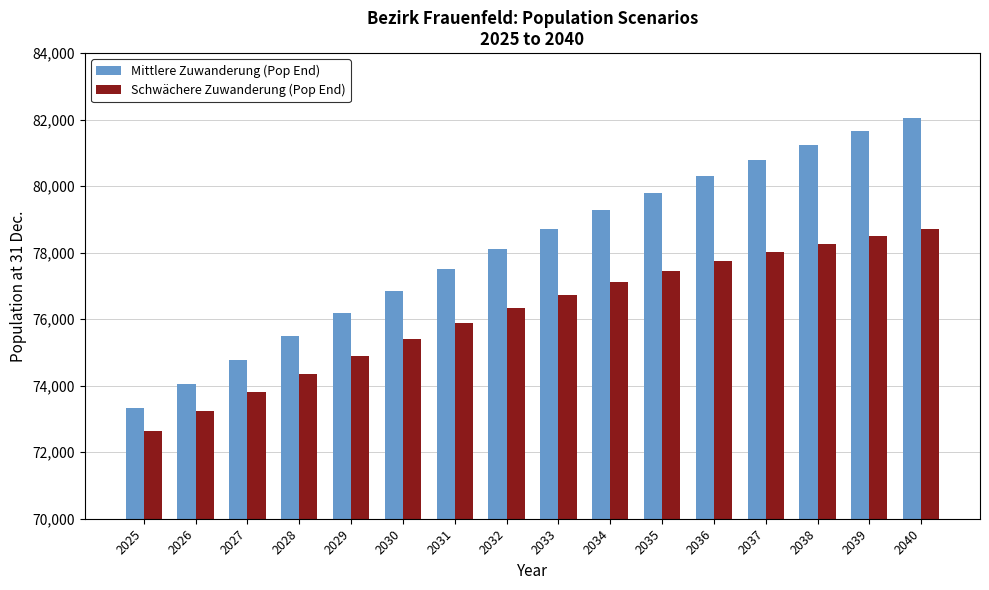

List the series in order of their peak value, highest first.

Mittlere Zuwanderung (Pop End), Schwächere Zuwanderung (Pop End)